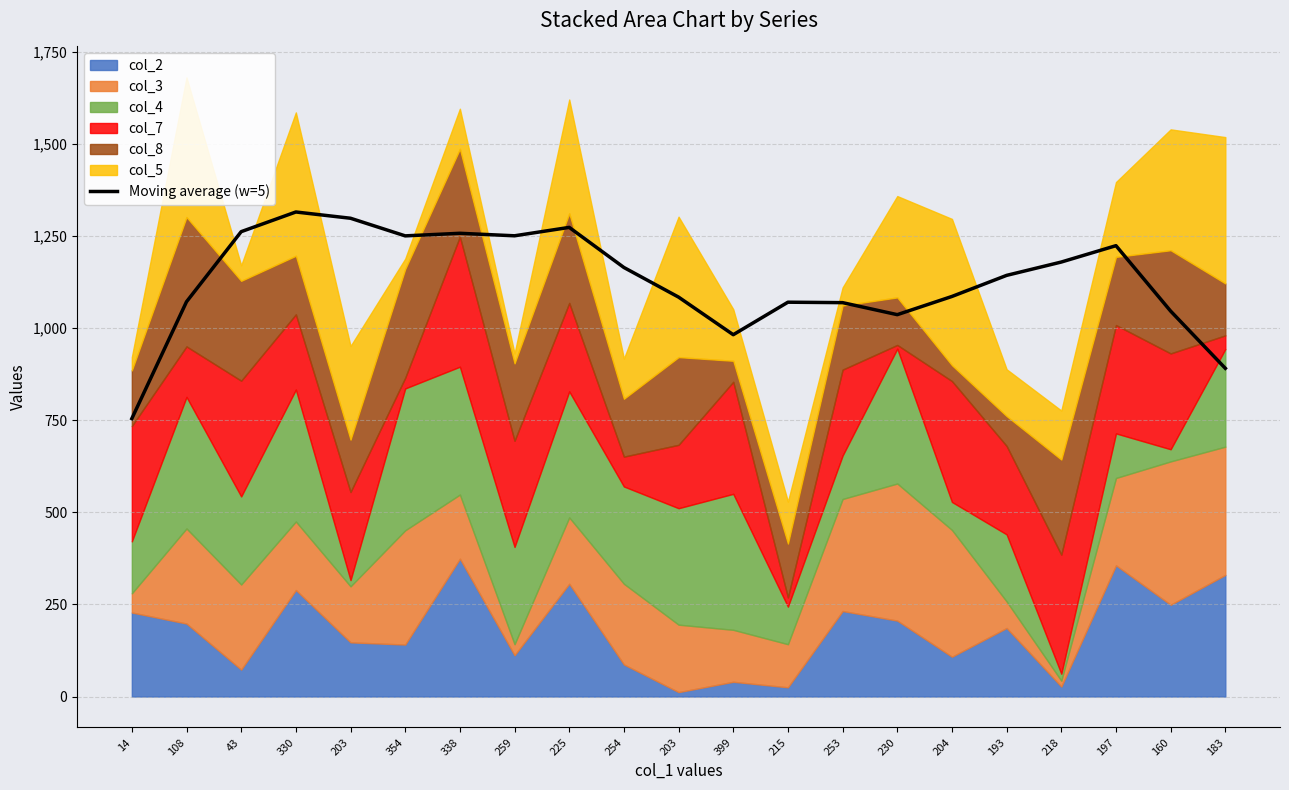

Approximately how many times larger is the value at 43 compared to 215?

1.2